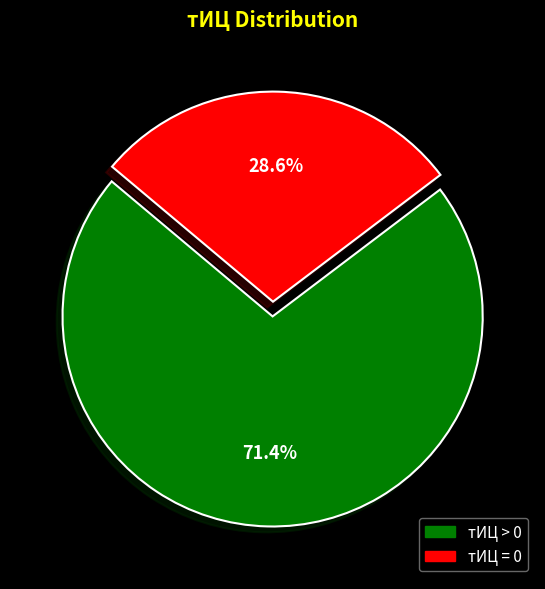

Is there any slice that represents more than half of the pie?

Yes